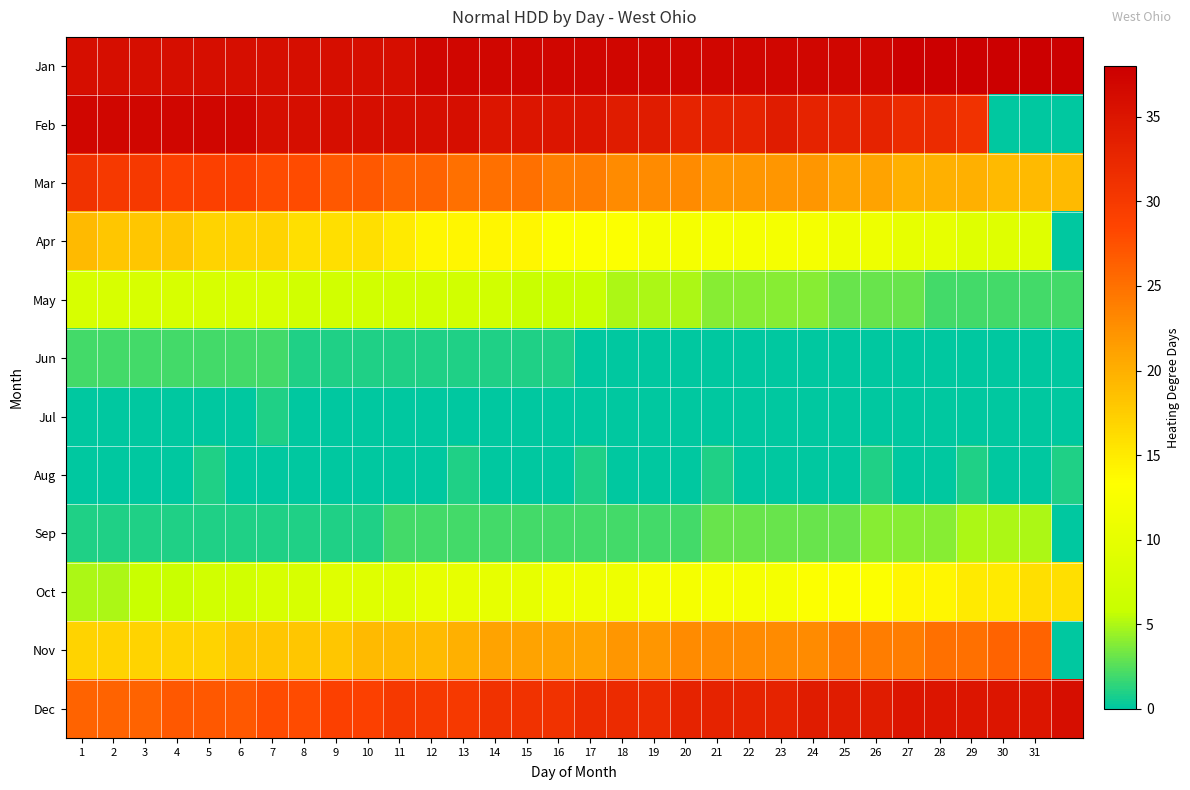

At which category is the sum across all series the highest?

7